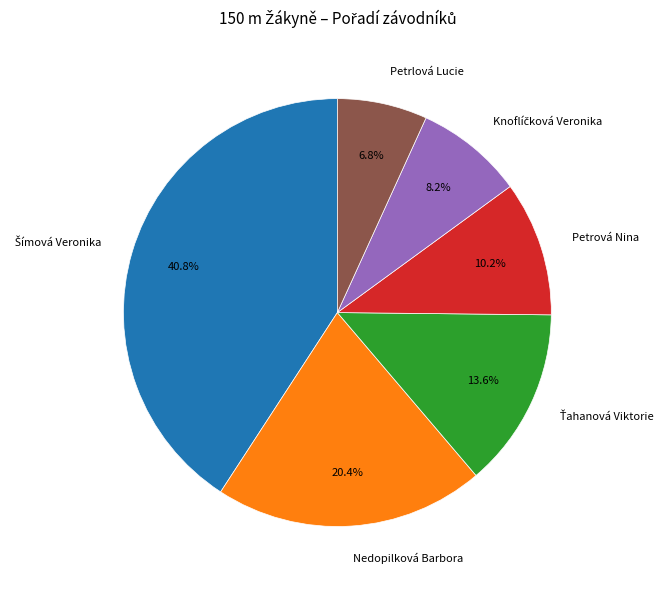

Is there a majority slice in this chart?

No